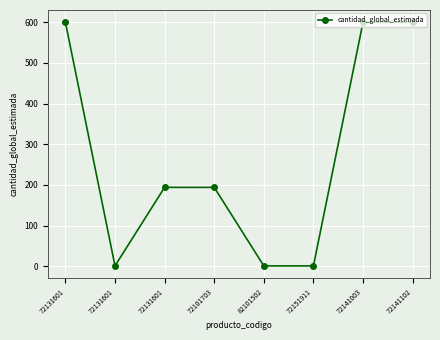

List the labels in order of value, smallest first.

72131601, 82101502, 72151911, 72131601, 72101703, 72131601, 72141003, 72141102